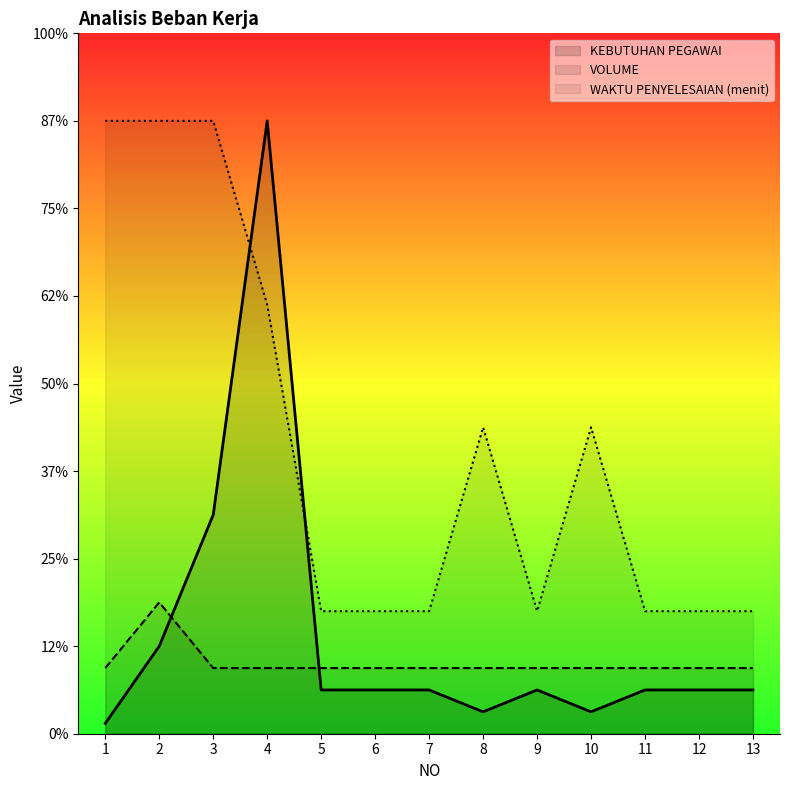

At 3, list the series in order from smallest to largest.

VOLUME, KEBUTUHAN PEGAWAI, WAKTU PENYELESAIAN (menit)